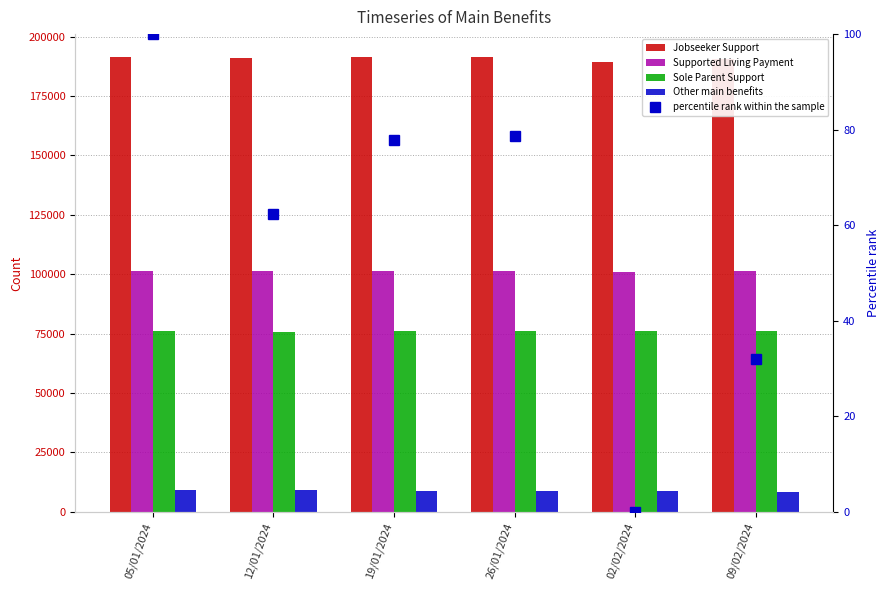

Reading left to right, extract all data points from this chart.

Jobseeker Support: 191472.0	190836.0	191250.0	191379.0	189357.0	190686.0
Supported Living Payment: 101388.0	101187.0	101325.0	101328.0	101106.0	101292.0
Sole Parent Support: 76185.0	75888.0	76146.0	76197.0	76146.0	76164.0
Other main benefits: 9045.0	8988.0	8931.0	8892.0	8601.0	8388.0
percentile rank within the sample: 100.0	62.3	77.9	78.7	0.0	31.9